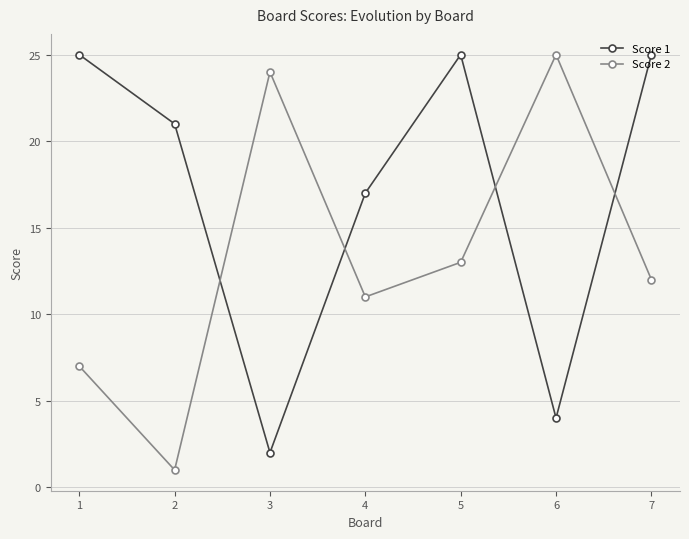

Between which two adjacent categories do Score 2 and Score 1 first intersect?

2 and 3